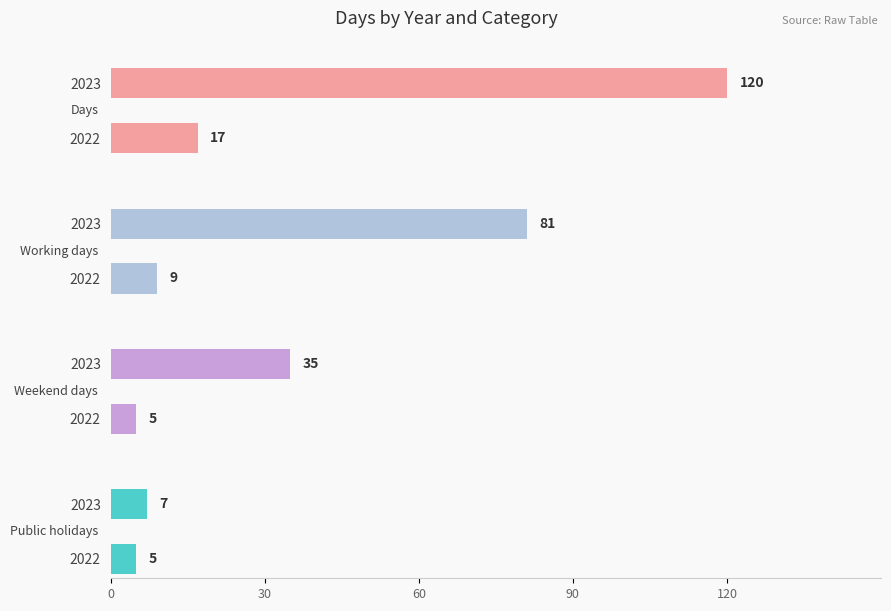

Rank the categories by Public holidays value from highest to lowest.

2023, 2022